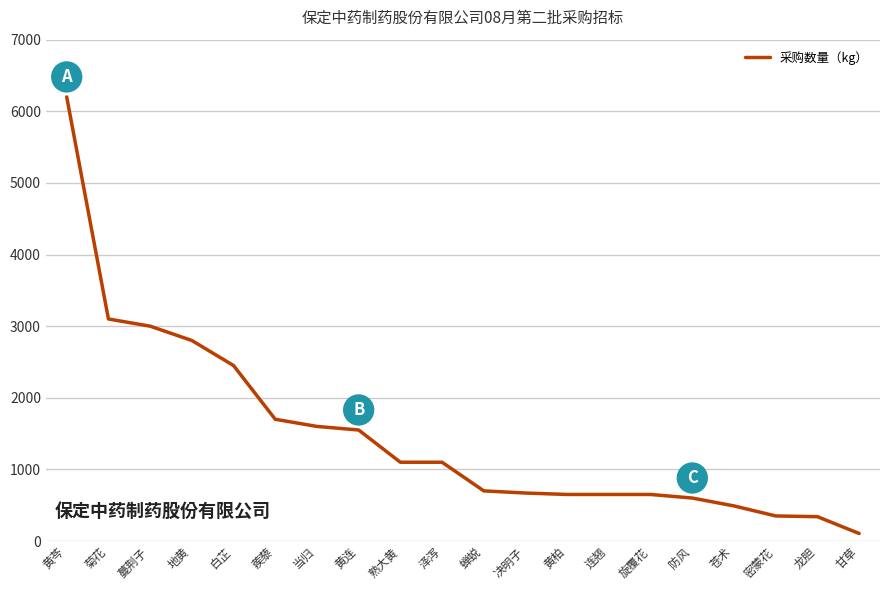

What is the difference between the values at 决明子 and 蒺藜?

1030